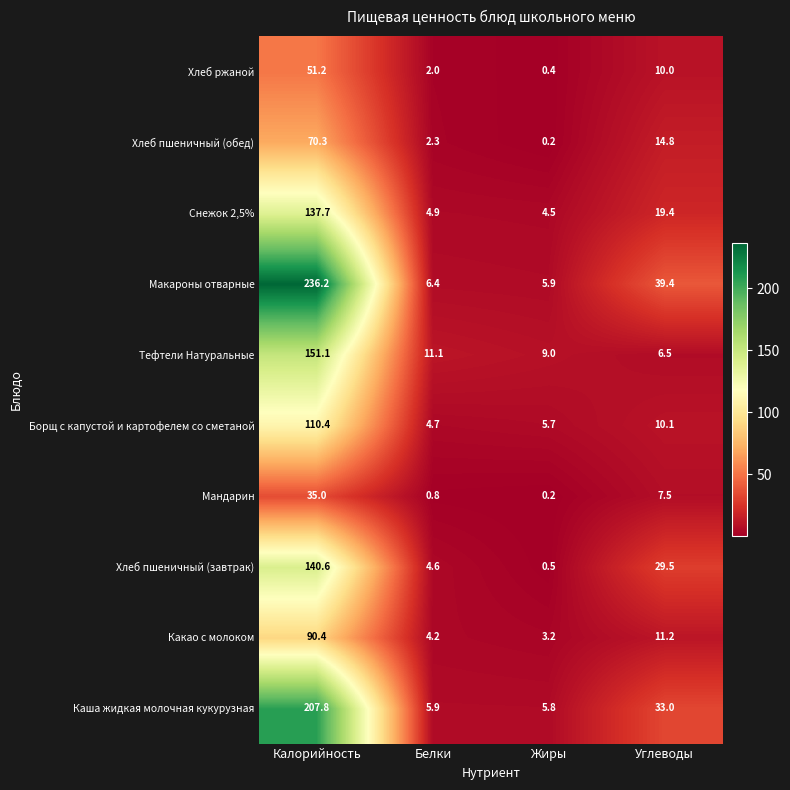

Where does the Борщ с капустой и картофелем со сметаной series first go above 10?

Калорийность